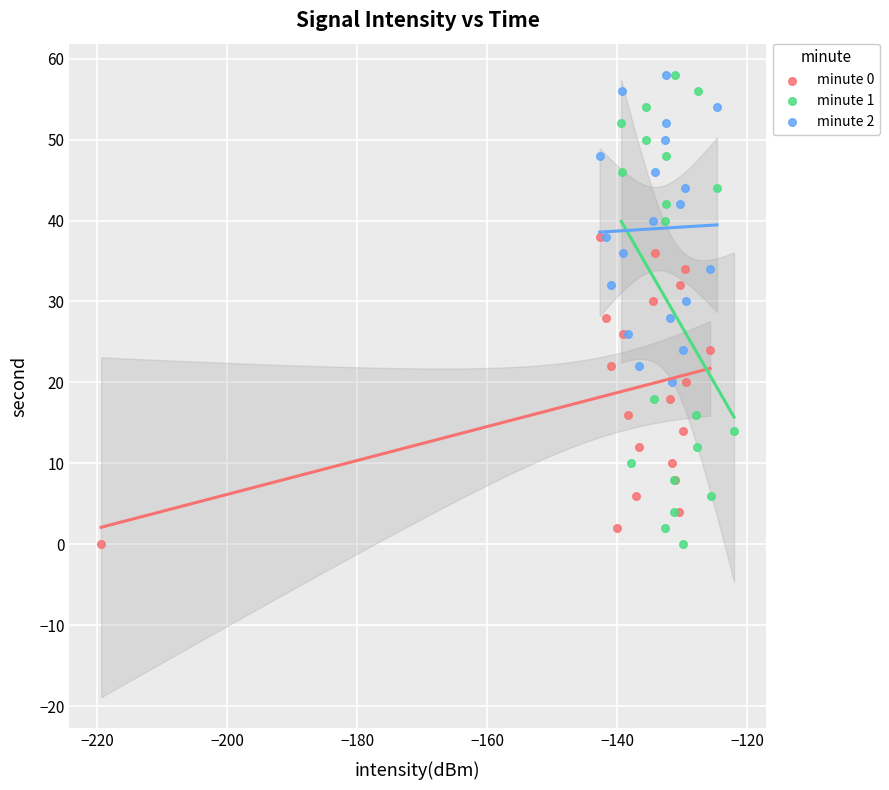

Which series has the largest Y range (max minus min)?

minute 1